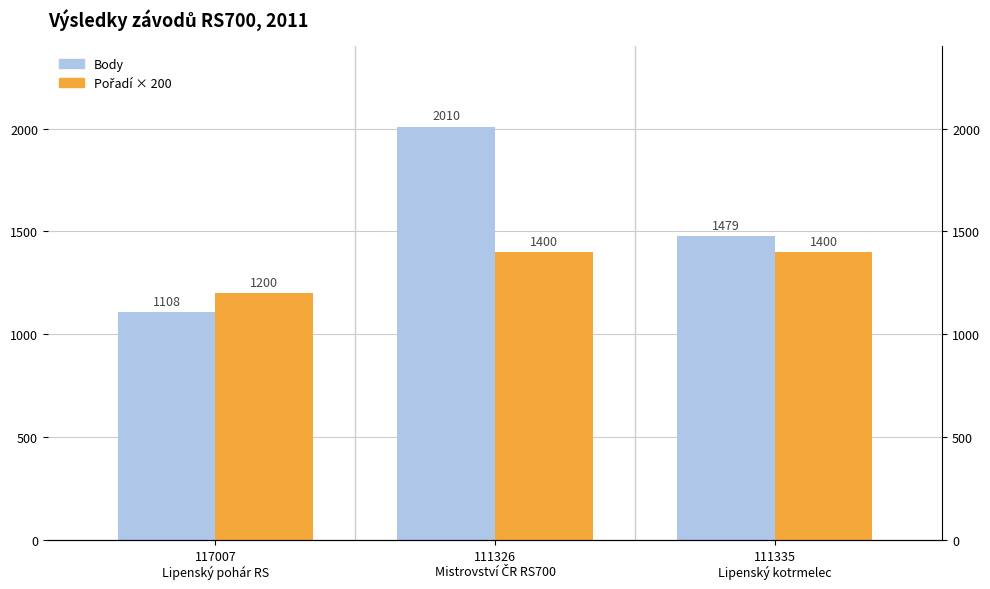

The Pořadí × 200 series shows 1200 at 117007
Lipenský pohár RS. True or false?

True